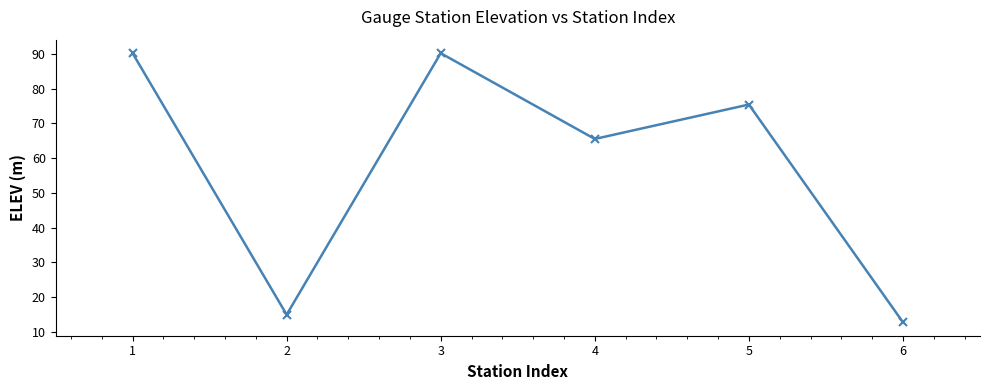

What value does the data have at 6?

12.8